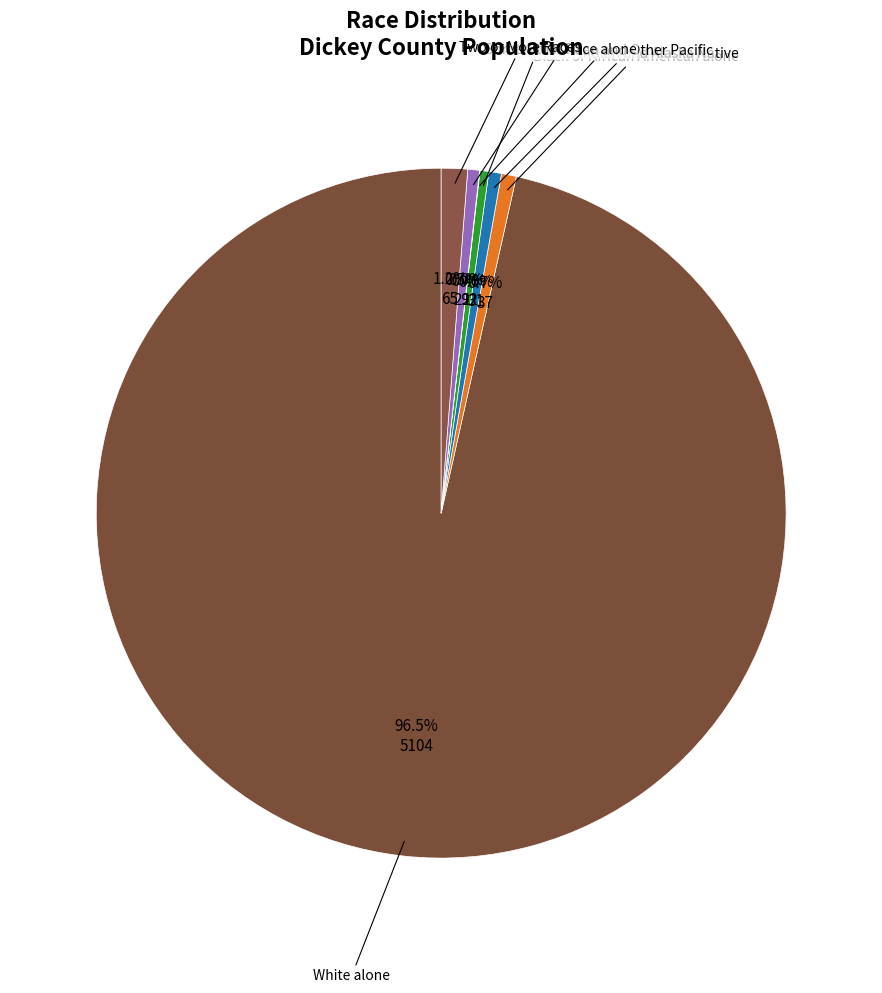

What is the largest slice in the pie chart?

White alone